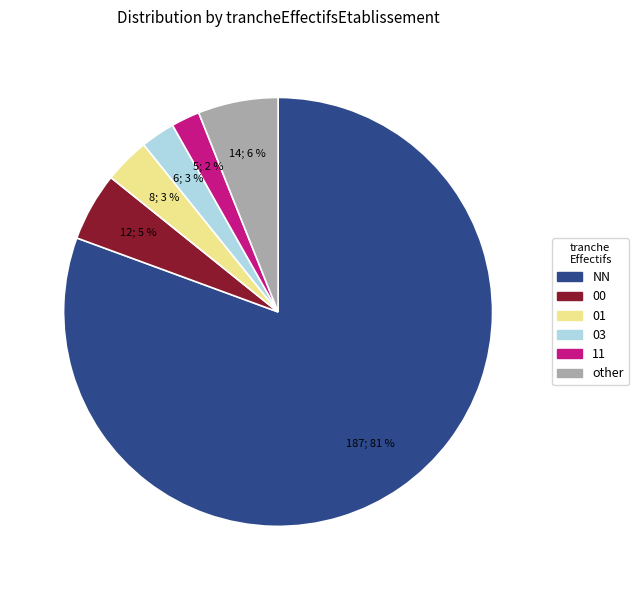

How many slices are in this pie chart?

6